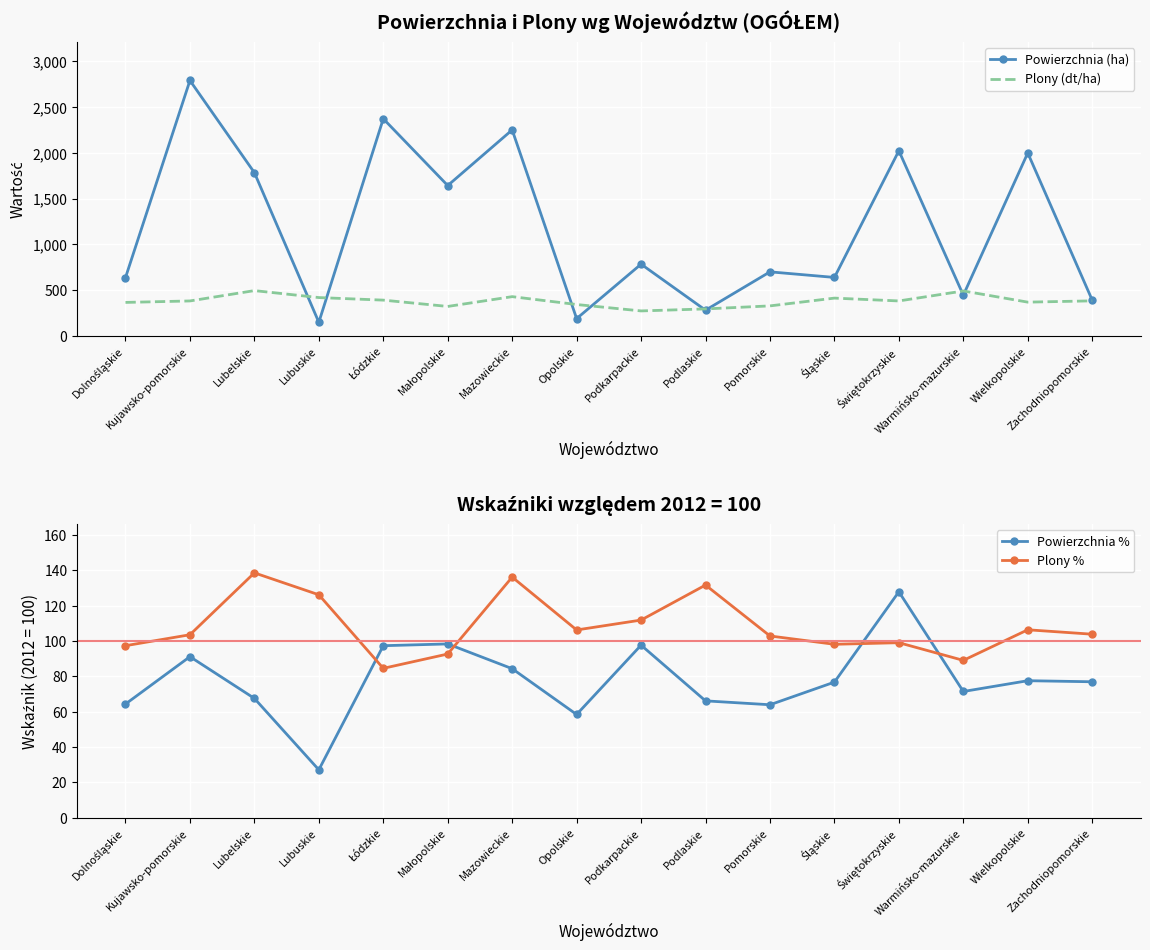

The Plony (dt/ha) series shows 143.1 at Wielkopolskie. True or false?

False